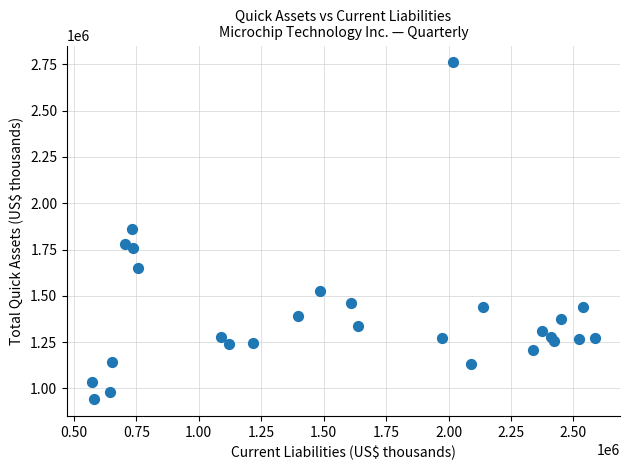

What is the range of Y values (max minus min)?

1818422